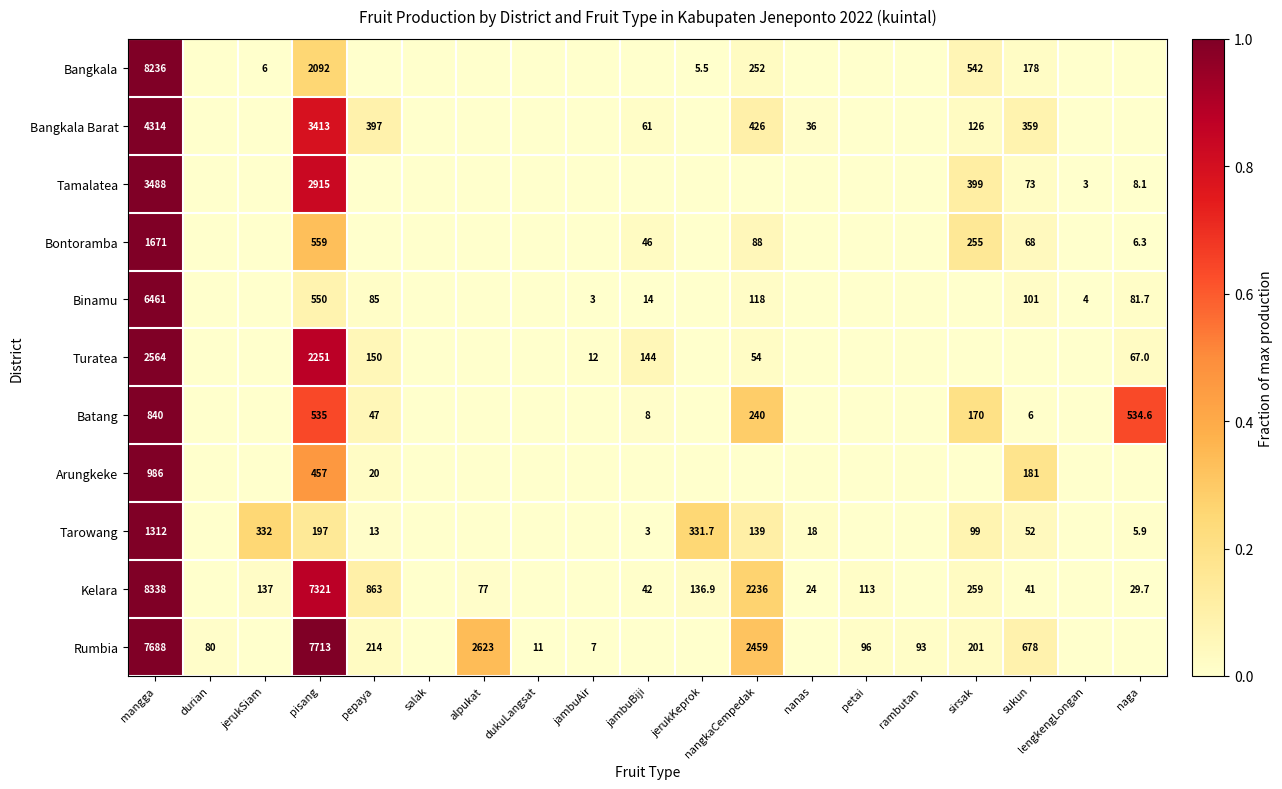

What is the spread (max minus min) of values at pisang?

7516.0